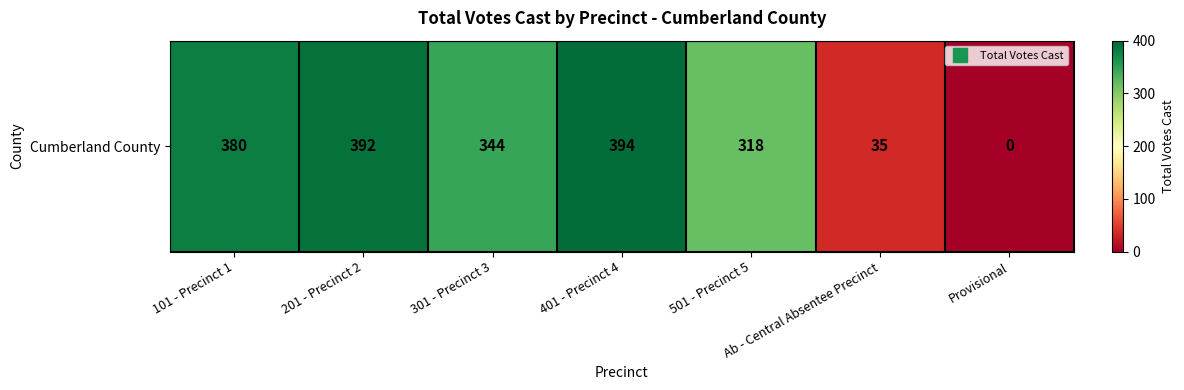

Reading left to right, extract all data points from this chart.

101 - Precinct 1=380	201 - Precinct 2=392	301 - Precinct 3=344	401 - Precinct 4=394	501 - Precinct 5=318	Ab - Central Absentee Precinct=35	Provisional=0